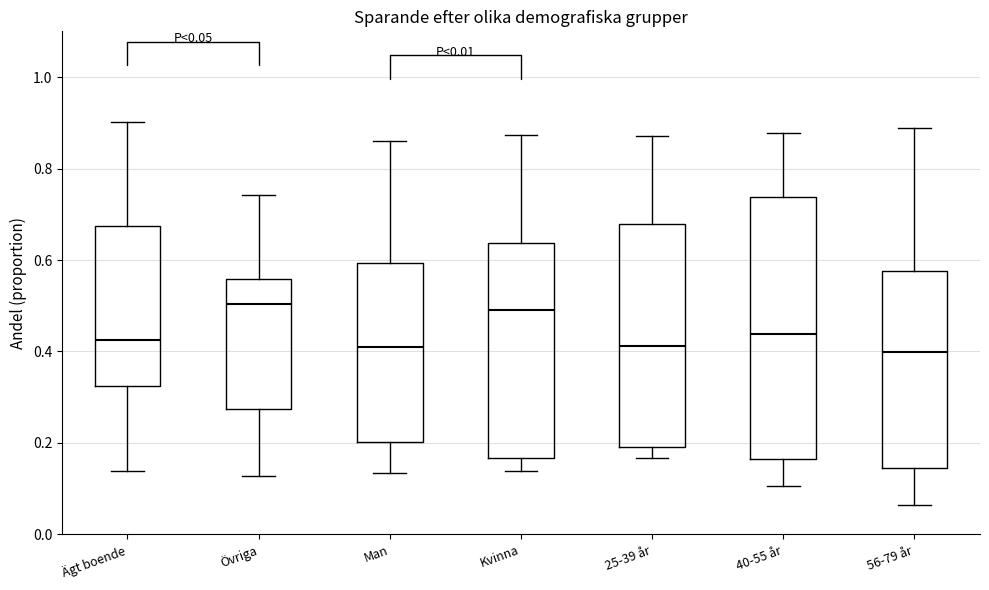

Which box is the tallest, from its lower edge to its upper edge?

40-55 år